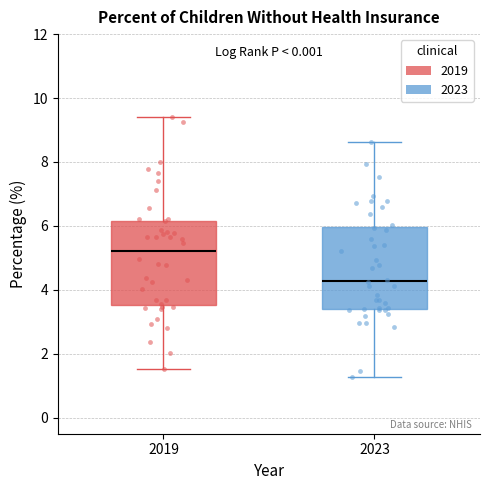

Reading left to right, transcribe this box plot: for each box, give where its median line is, the range the box spans, and where its two whiskers end, as read against the y-axis. The values are not printed on the chart, so give them approximately, as read against the axis.

2019: median 5.2, box 3.6 to 6.2, whiskers 1.6 to 9.4
2023: median 4.2, box 3.4 to 6.0, whiskers 1.2 to 8.6